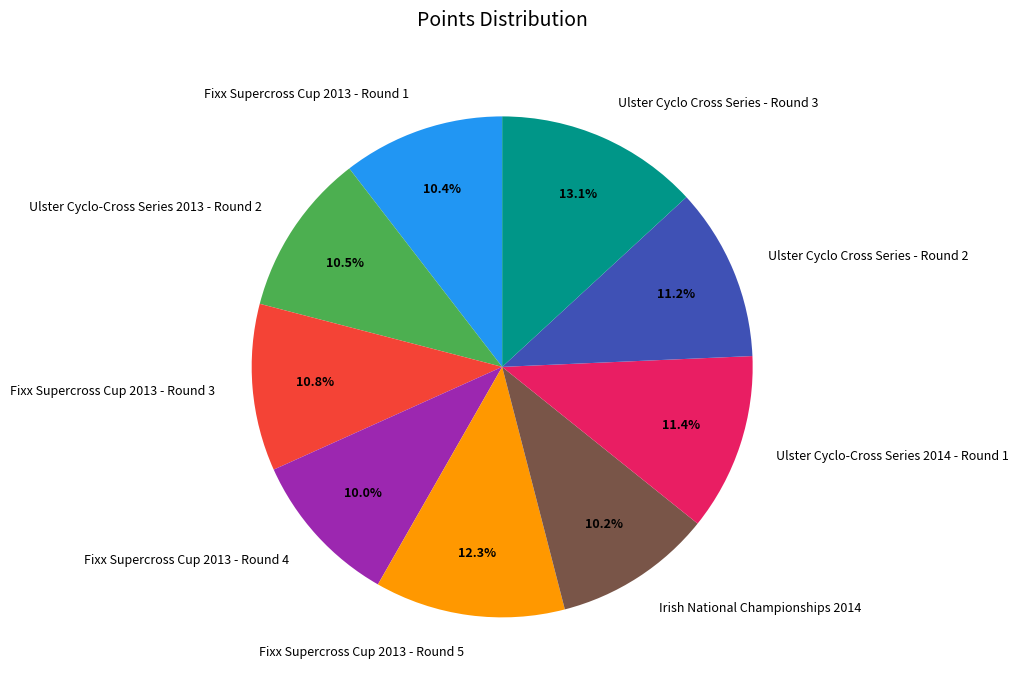

To the nearest percent, what is the average slice percentage?

11%